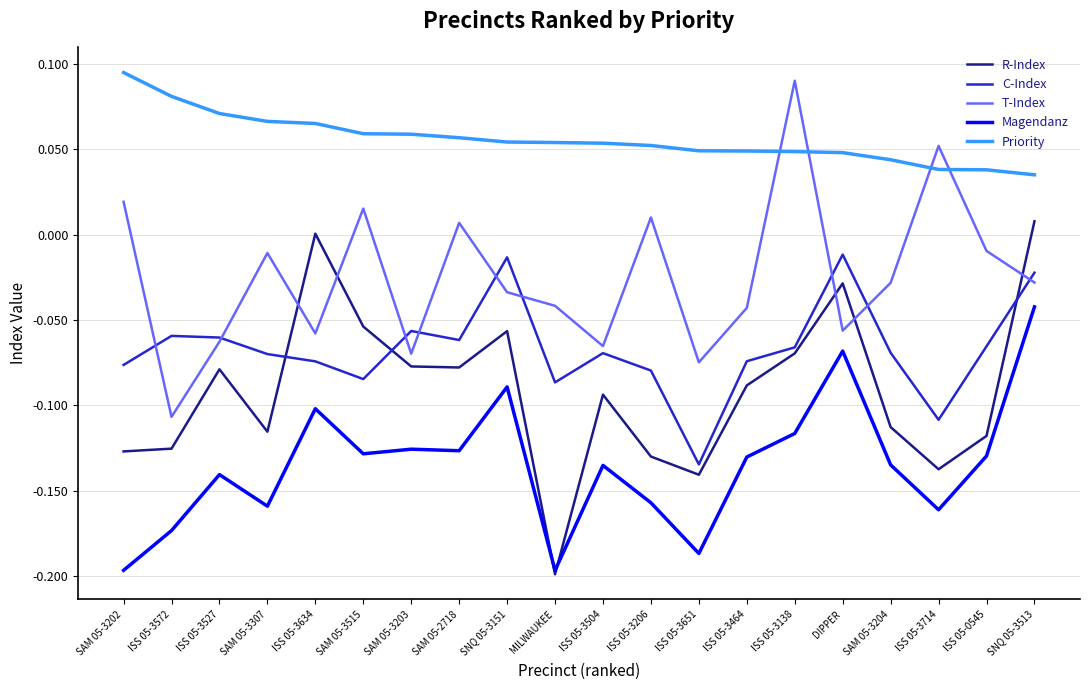

How many intersections are there between T-Index and C-Index?

9